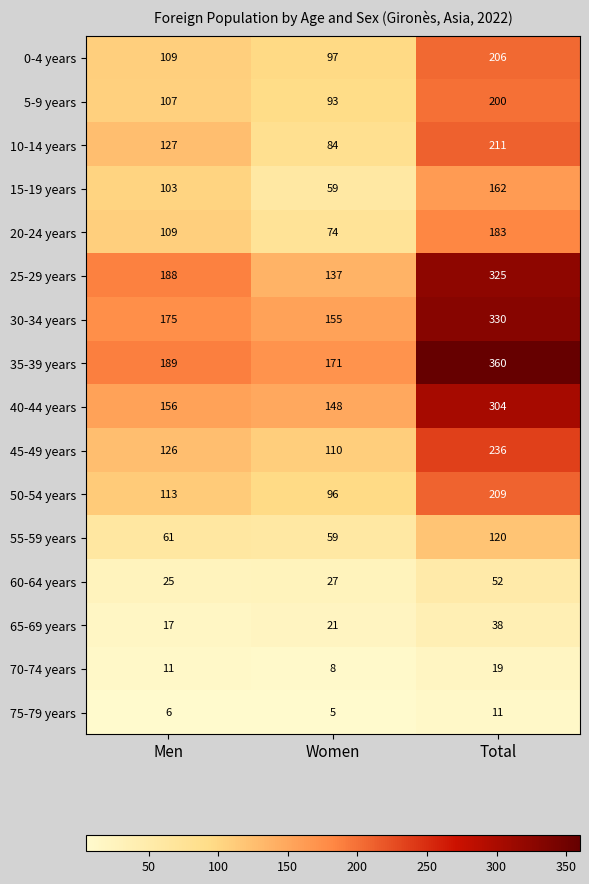

What is the difference between the 20-24 years values at Women and Men?

35